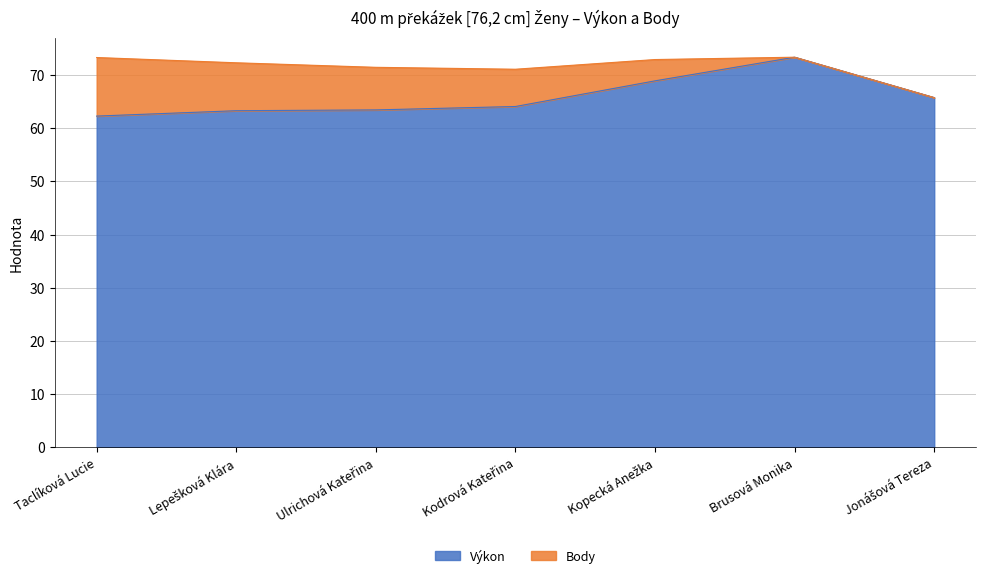

What is the difference between the values at Ulrichová Kateřina and Taclíková Lucie?

1.2